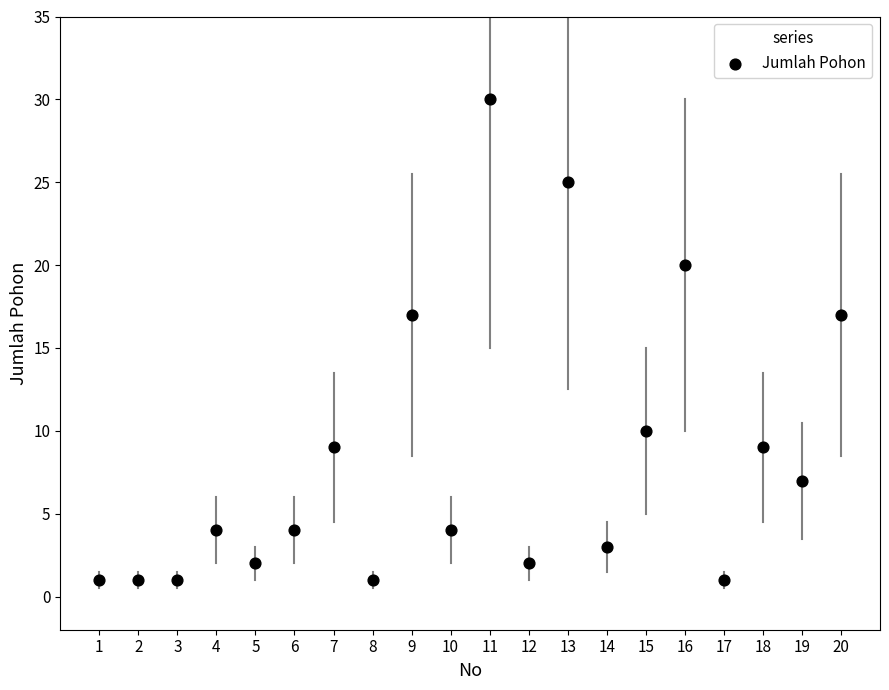

What is the range of Y values (max minus min)?

29